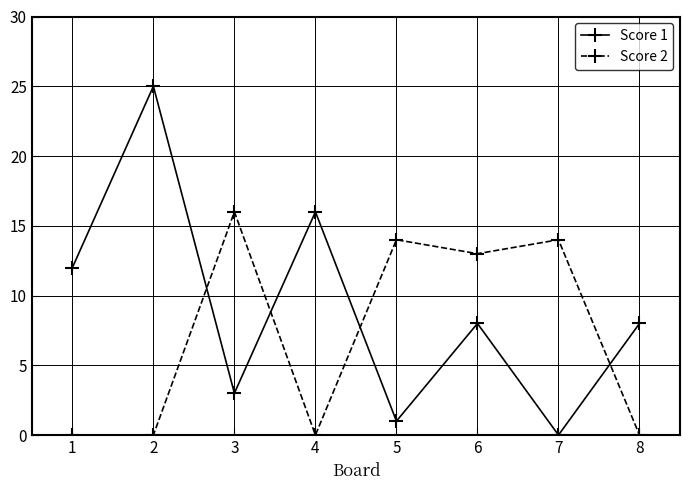

What is the difference between the highest and lowest values at 4?

16